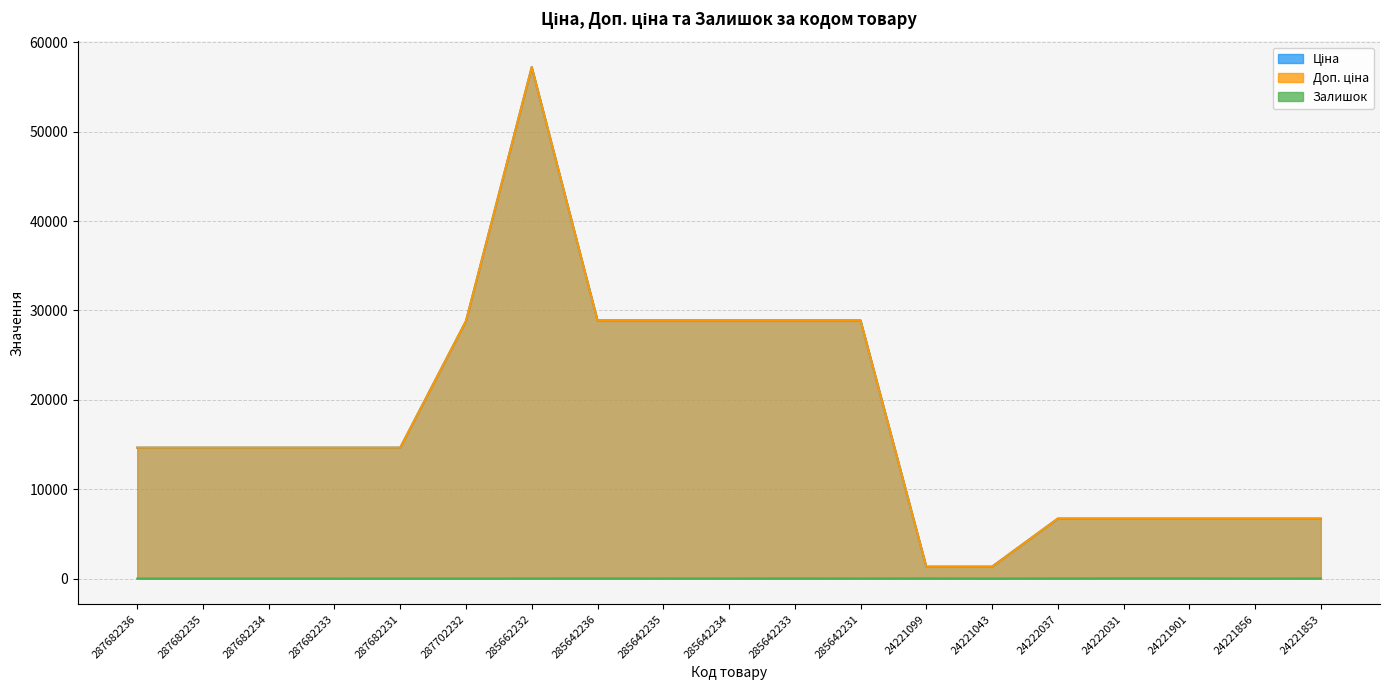

Which series has the largest total across all categories?

Доп. ціна